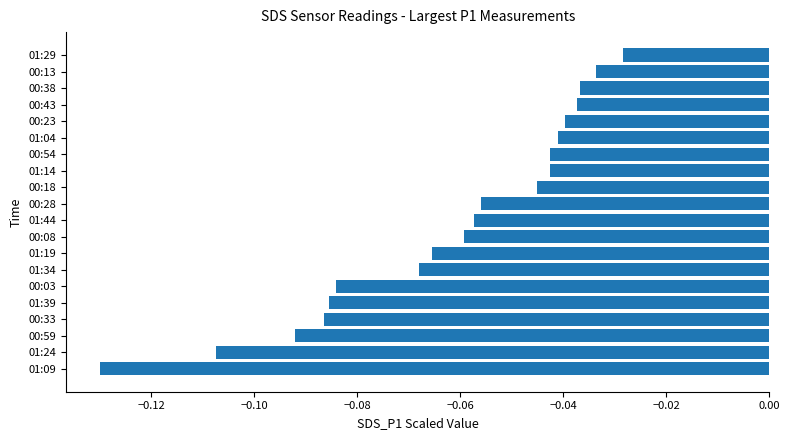

How many bars are there in total?

20